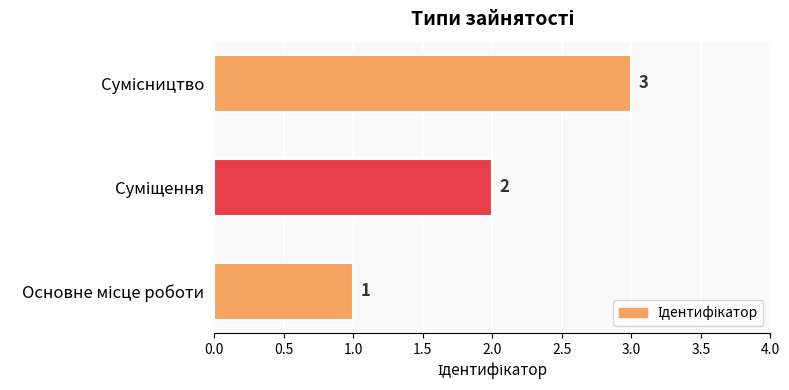

Count the values in the range 1 to 3.

3